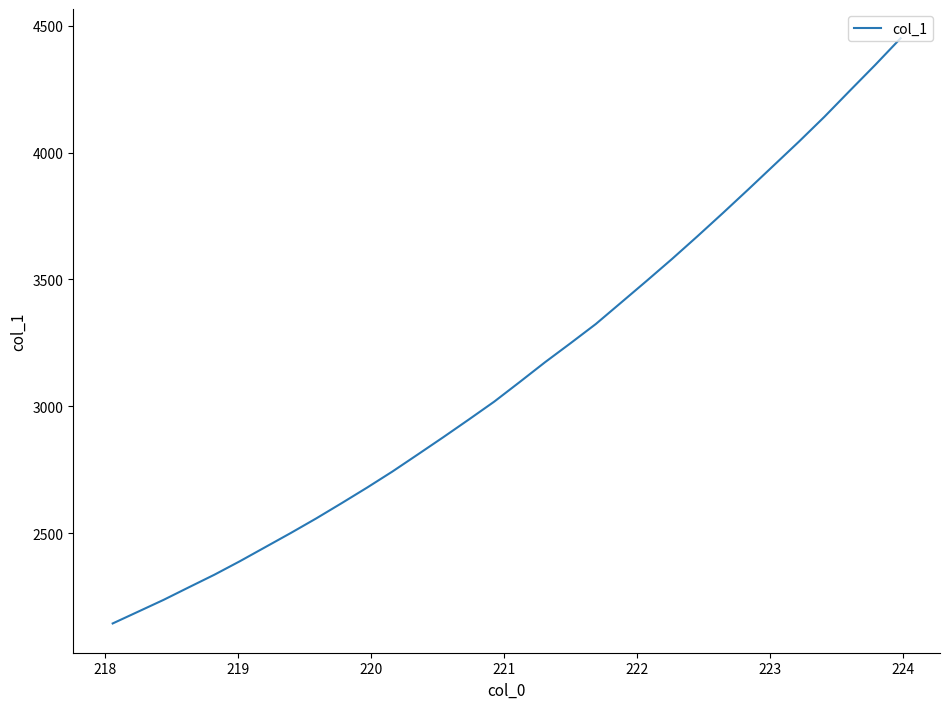

What is the difference between the maximum and minimum values?

2306.6